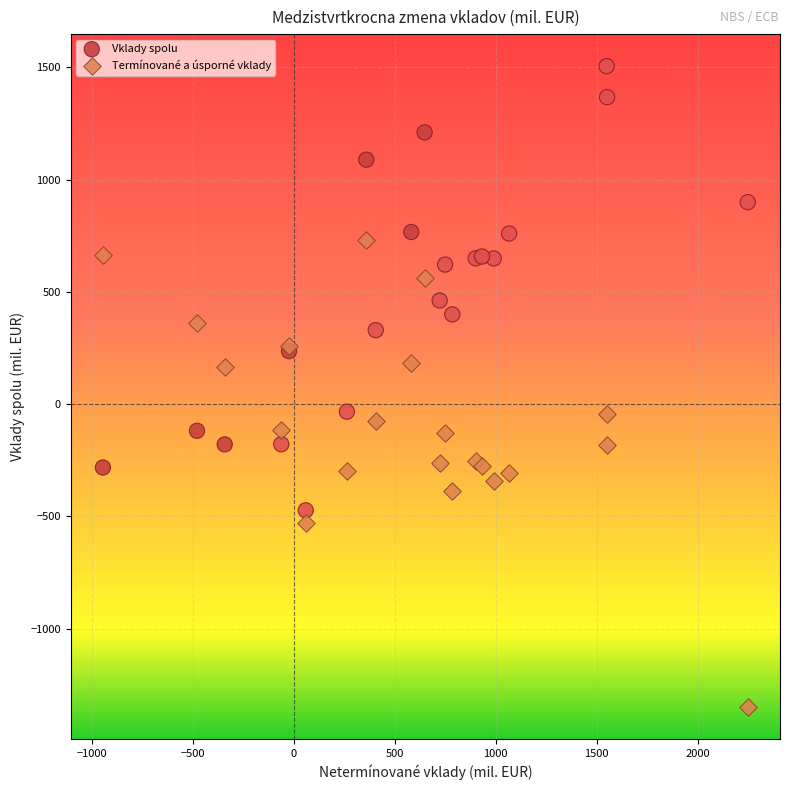

Which series reaches the maximum Y coordinate?

Vklady spolu